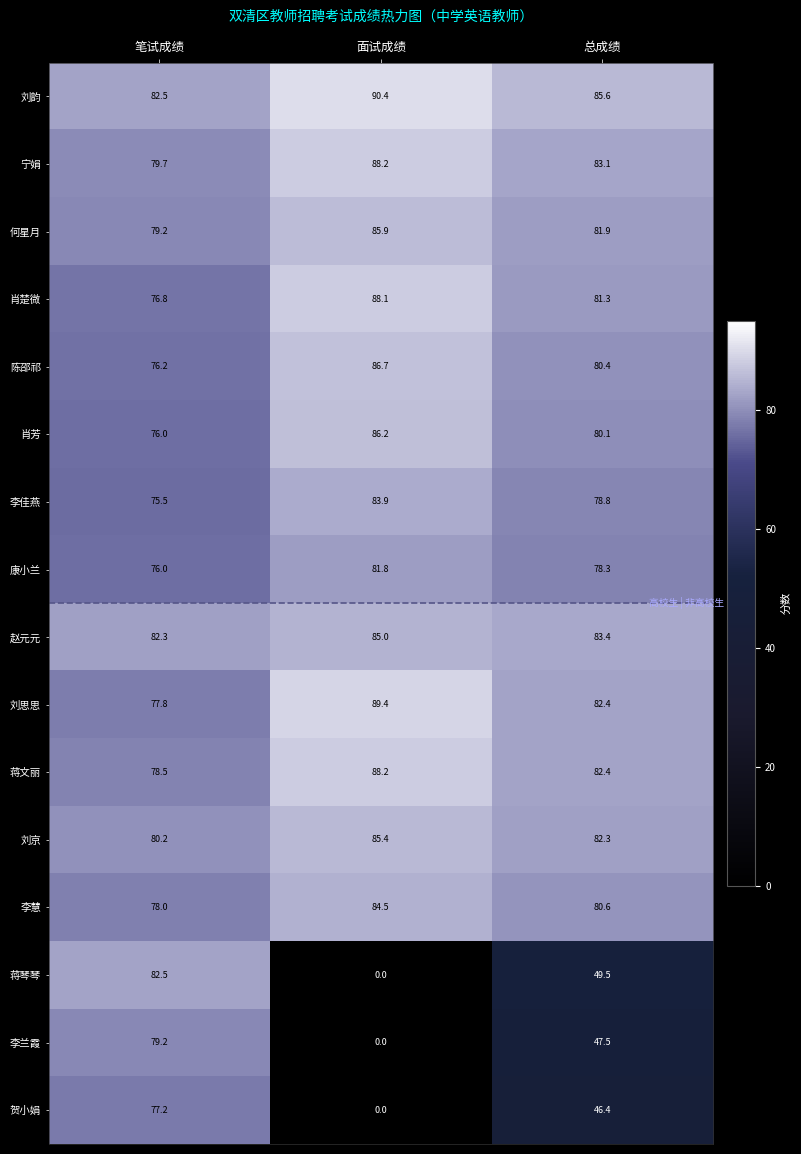

List the labels in order of 何星月 value, smallest first.

笔试成绩, 总成绩, 面试成绩